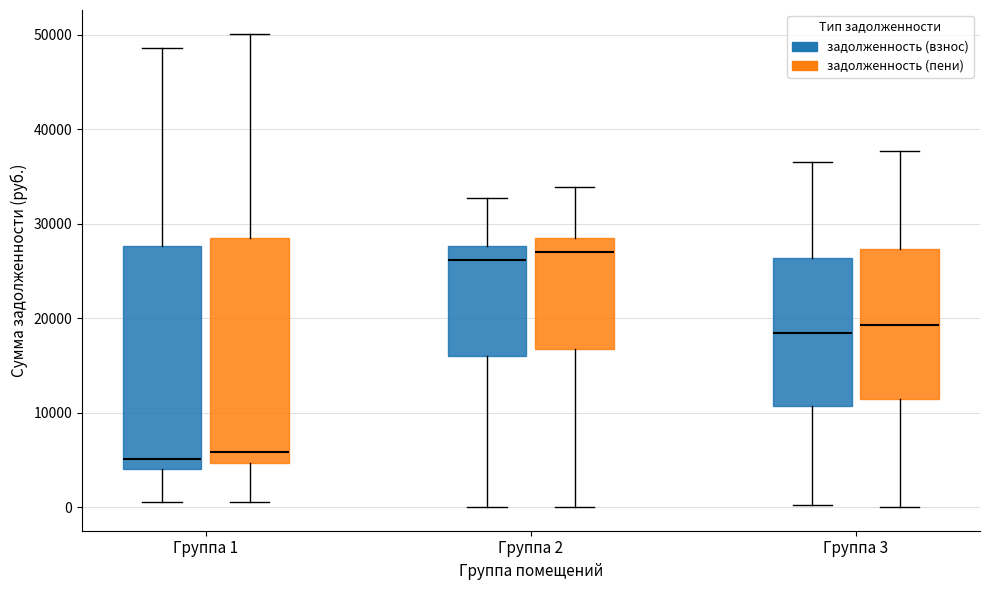

Reading left to right, transcribe this box plot: for each box, give where its median line is, the range the box spans, and where its two whiskers end, as read against the y-axis. The values are not printed on the chart, so give them approximately, as read against the axis.

Группа 1 (задолженность (взнос)): median 5000, box 4000 to 28000, whiskers 1000 to 49000
Группа 1 (задолженность (пени)): median 6000, box 5000 to 28000, whiskers 1000 to 50000
Группа 2 (задолженность (взнос)): median 26000, box 16000 to 28000, whiskers 0 to 33000
Группа 2 (задолженность (пени)): median 27000, box 17000 to 28000, whiskers 0 to 34000
Группа 3 (задолженность (взнос)): median 18000, box 11000 to 26000, whiskers 0 to 37000
Группа 3 (задолженность (пени)): median 19000, box 11000 to 27000, whiskers 0 to 38000